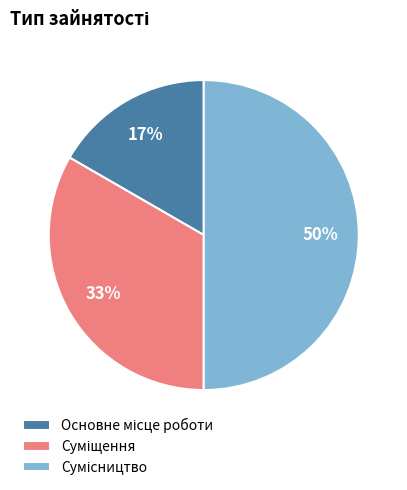

To the nearest percent, what is the difference between the largest and smallest slice percentages?

33%